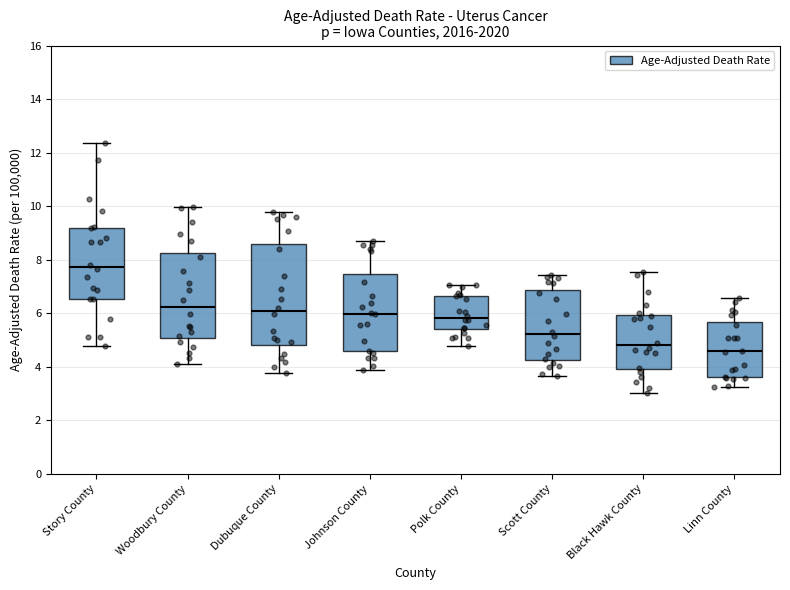

Which box has the highest median line?

Story County